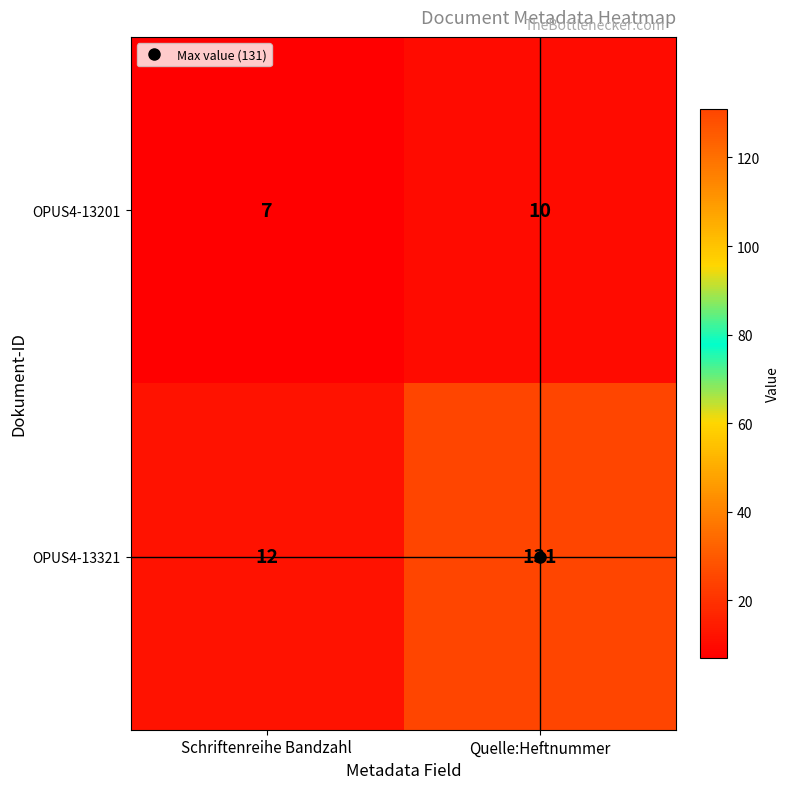

What is the spread (max minus min) of values at Quelle:Heftnummer?

121